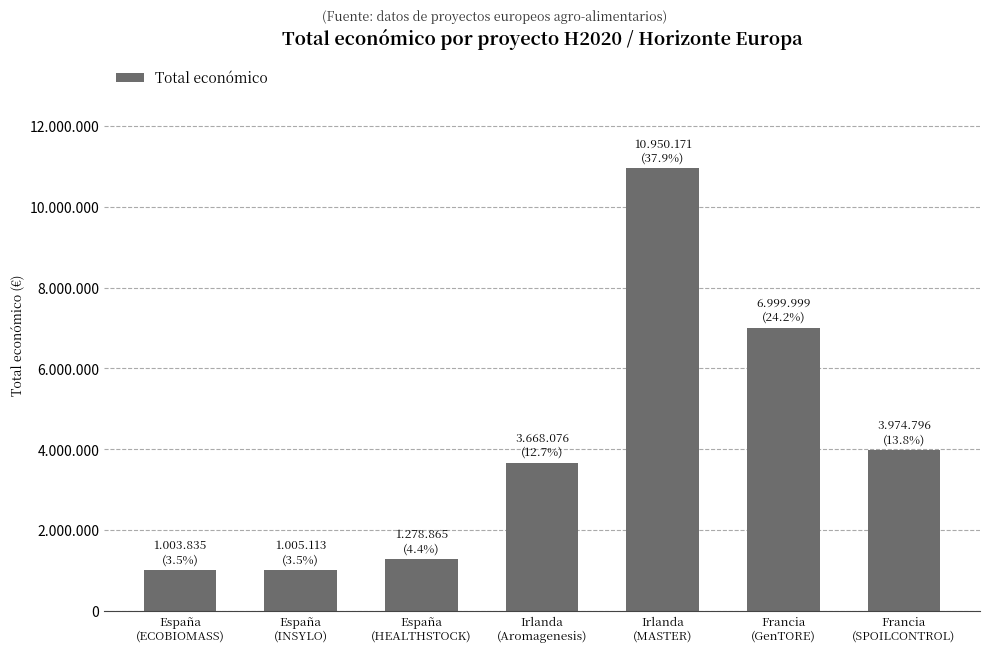

The chart shows a value of 5827844 at Francia
(SPOILCONTROL). True or false?

False